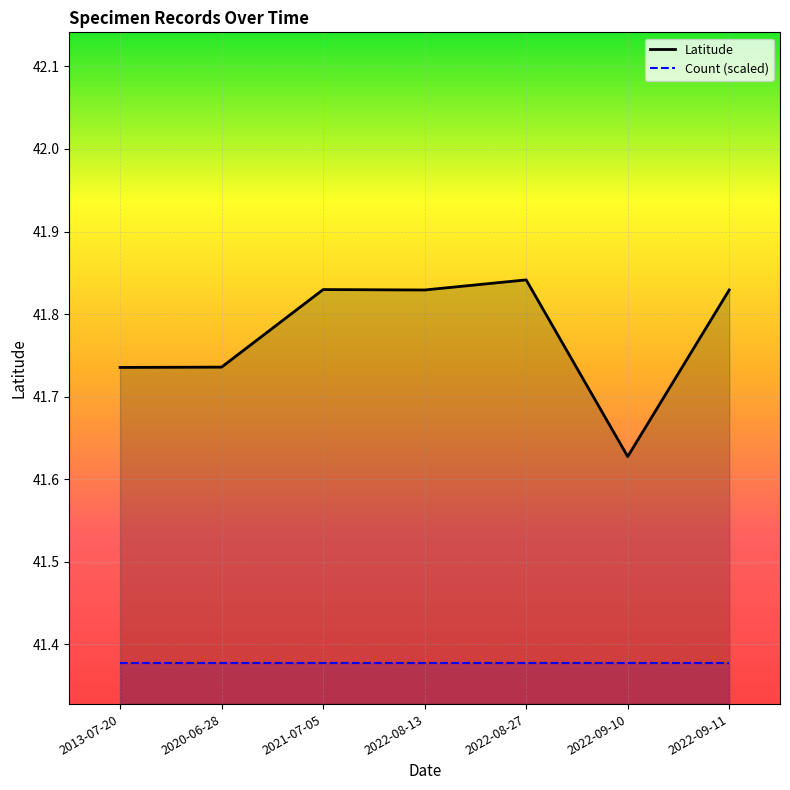

What is the difference between the values at 2022-09-10 and 2022-08-13?

0.2